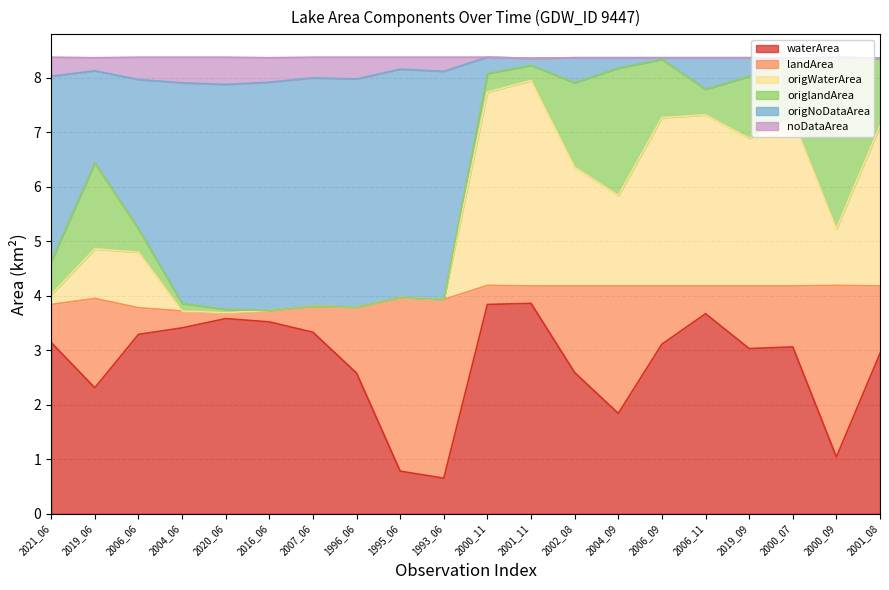

What is the total value across all series at 2001_08?

8.4